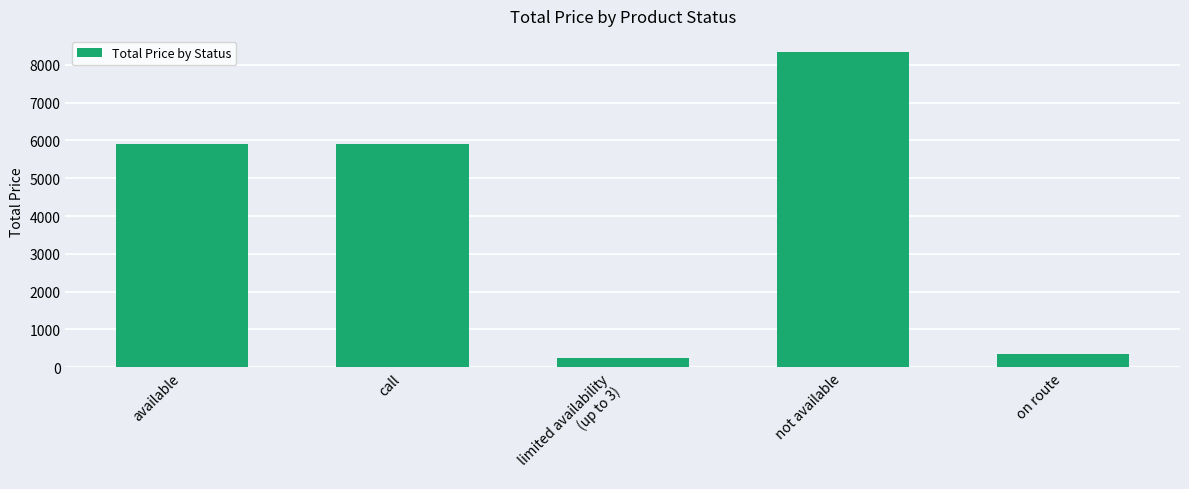

What is the label of the 2nd bar from the right?

not available